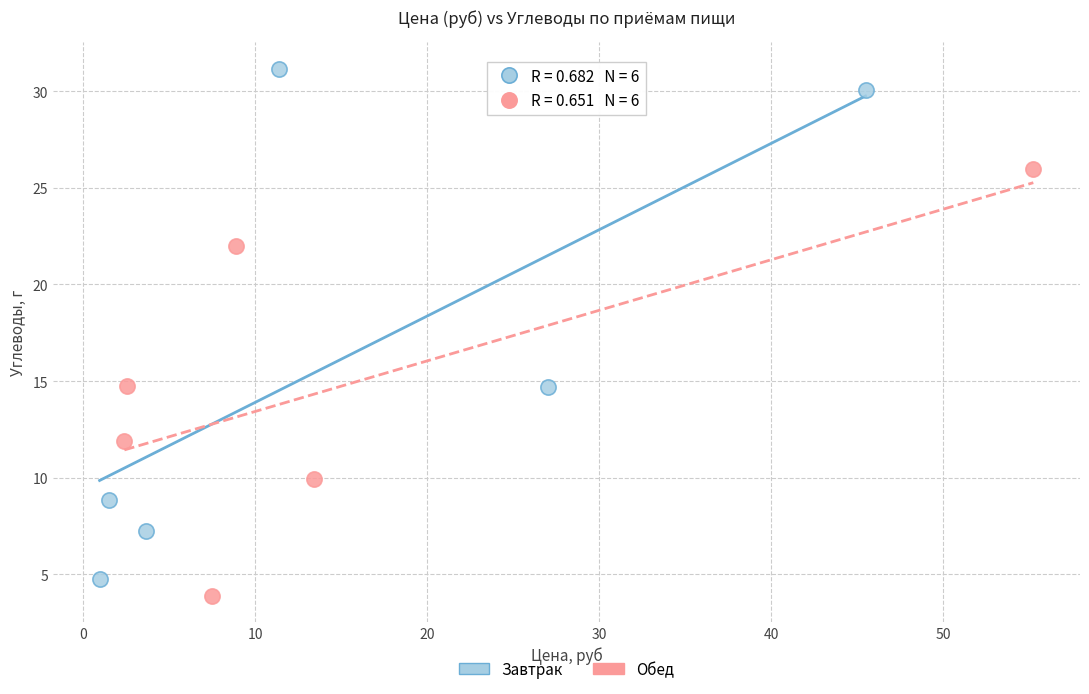

What are all the series names shown in the legend?

Завтрак, Обед